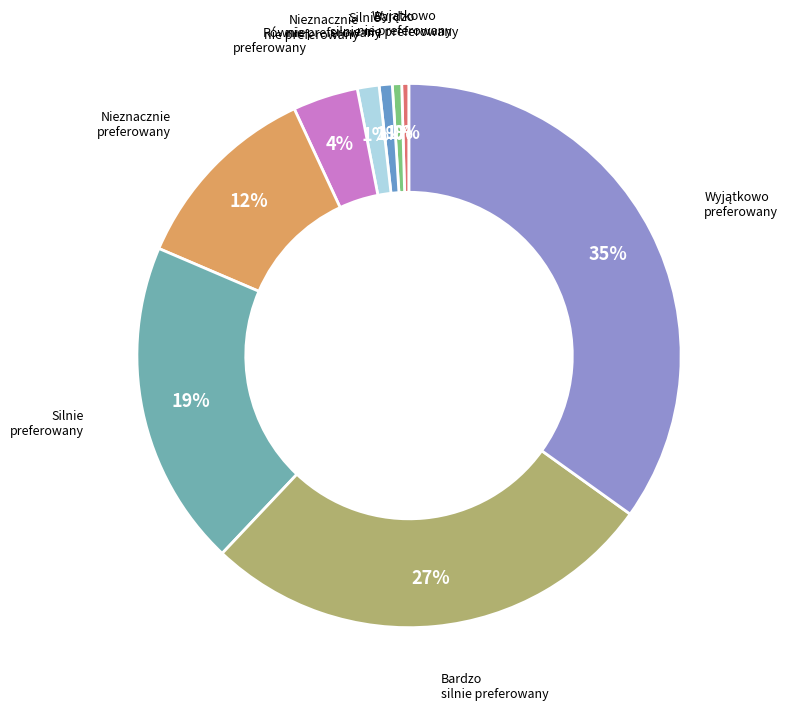

Which slice is the smallest?

Wyjątkowo nie preferowany